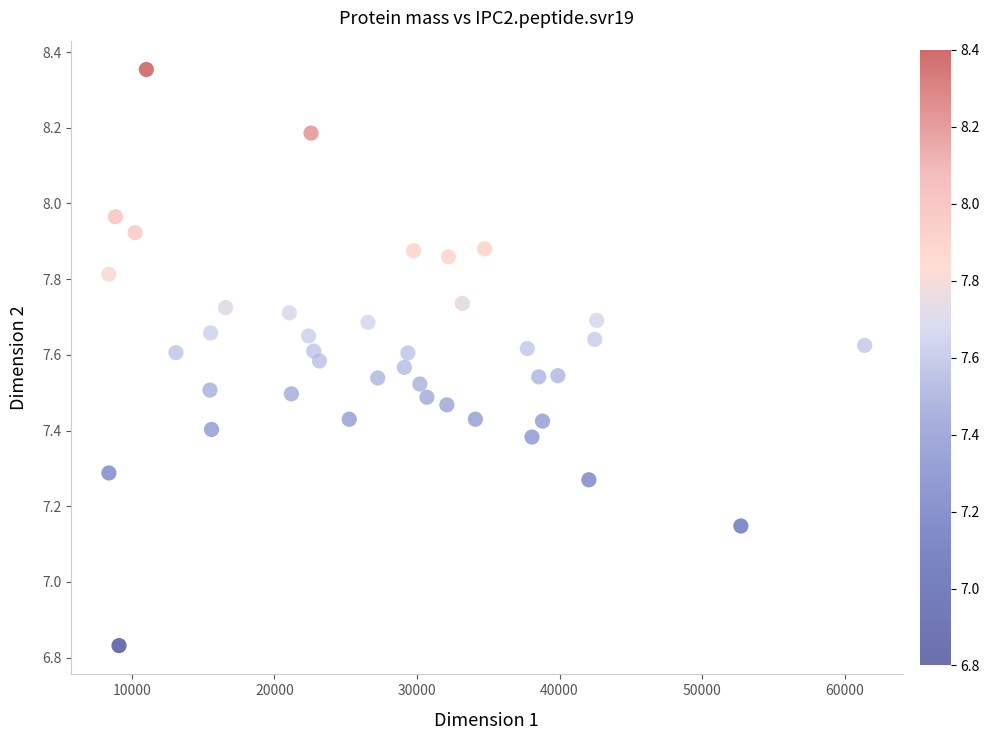

What is the range of X values (max minus min)?

53029.9